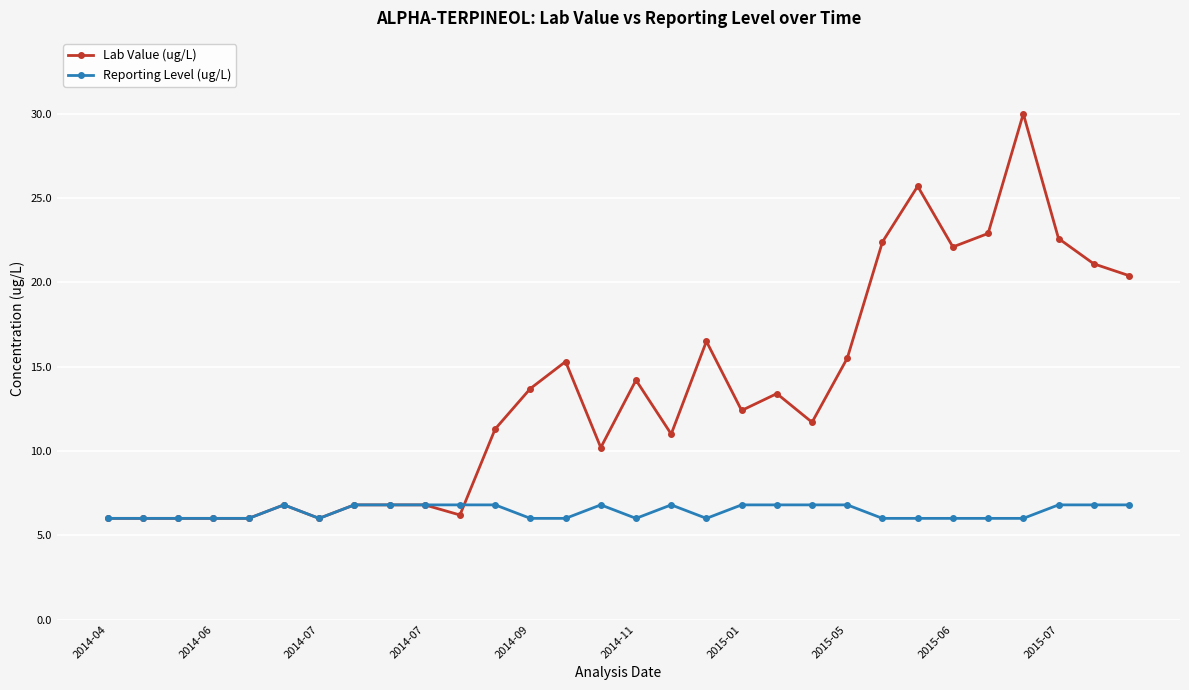

What is the value of the Lab Value (ug/L) point at the 9th from the left?

6.8